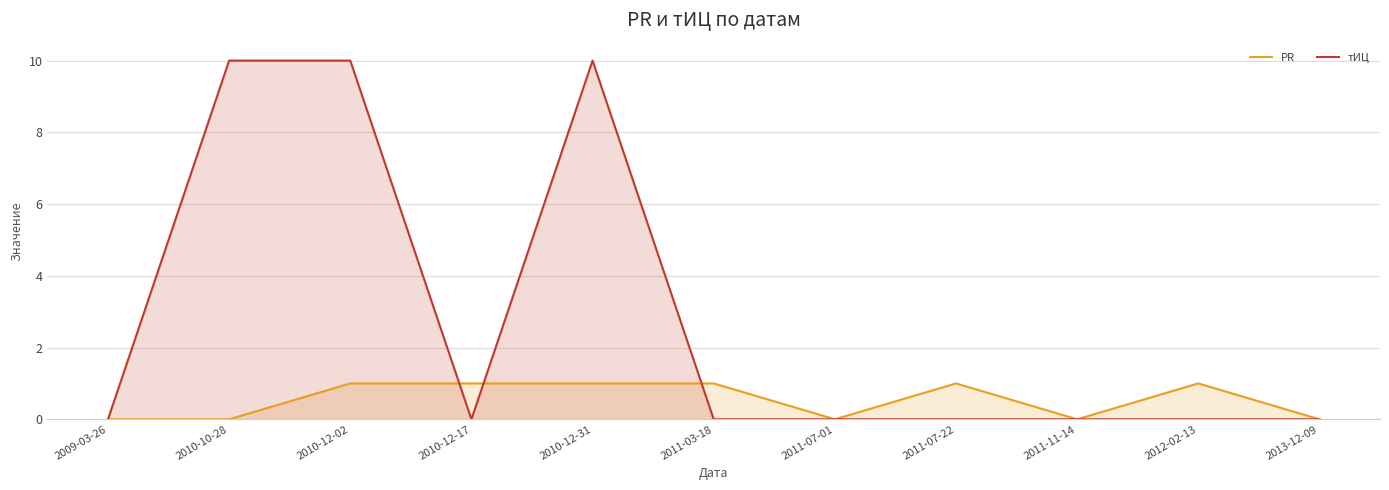

How many values in PR are above zero?

6